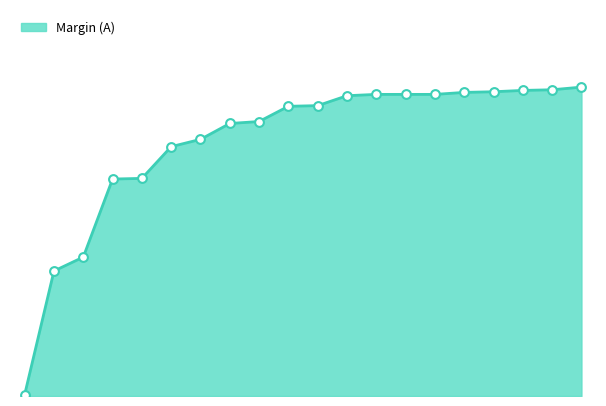

Does the chart have visible grid lines?

No